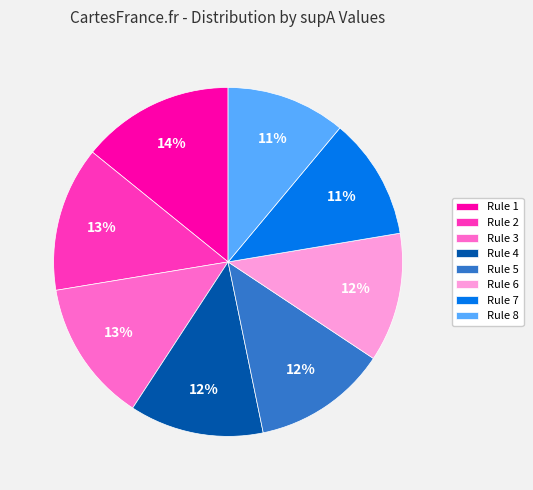

Is there a majority slice in this chart?

No